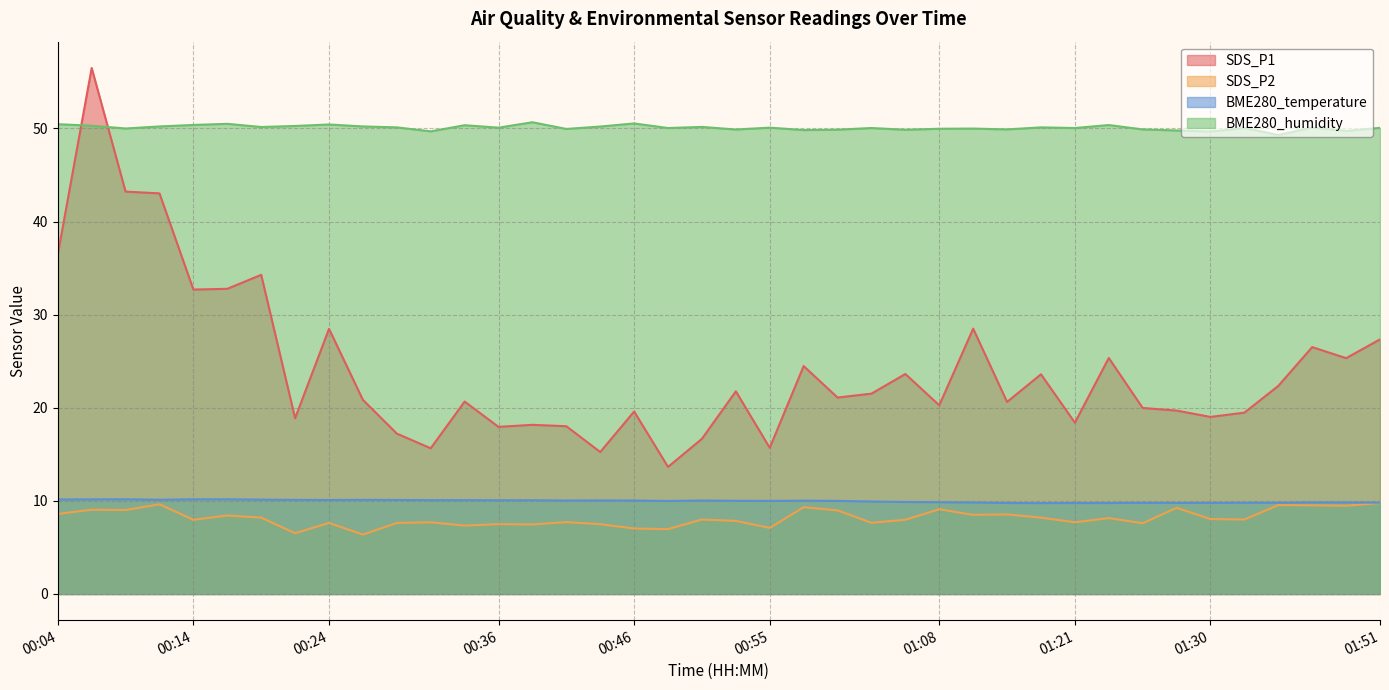

Rank the categories by BME280_temperature value from highest to lowest.

00:09, 00:14, 00:16, 00:07, 00:04, 00:19, 00:11, 00:21, 00:26, 00:24, 00:29, 00:31, 00:33, 00:36, 00:38, 00:43, 00:41, 00:46, 00:50, 00:58, 00:53, 00:55, 01:00, 00:48, 01:03, 01:05, 01:08, 01:10, 01:38, 01:40, 01:51, 01:33, 01:35, 01:25, 01:28, 01:30, 01:16, 01:21, 01:23, 01:18